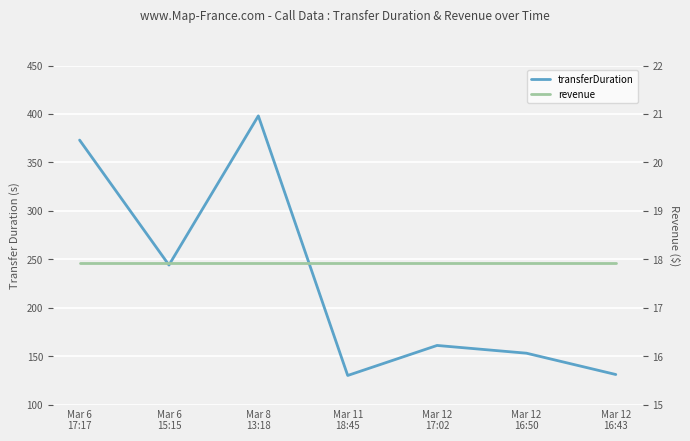

How many values in the transferDuration series exceed 161?

3